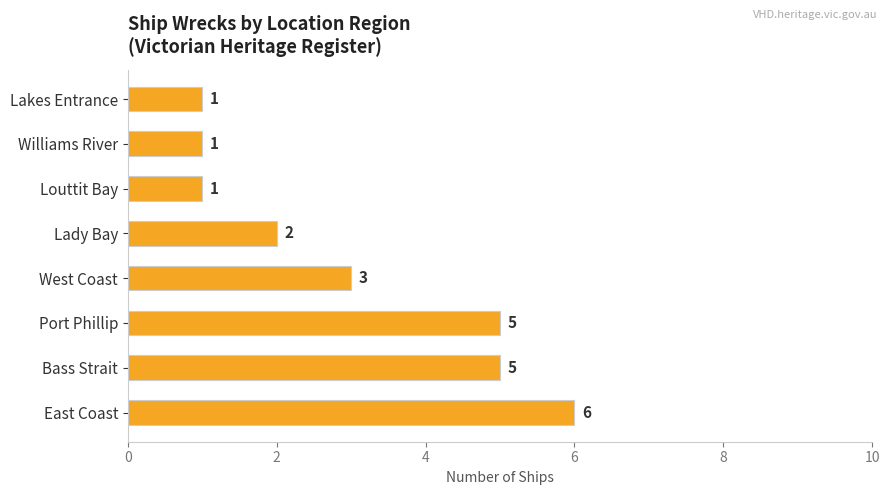

How many data points are less than 3?

4